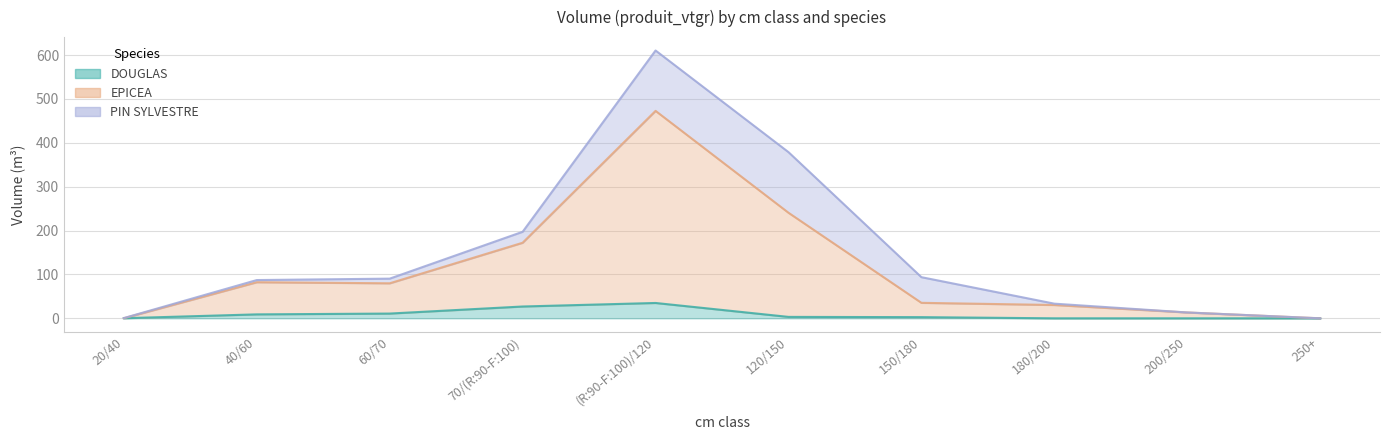

True or false: EPICEA and DOUGLAS cross at least once.

False